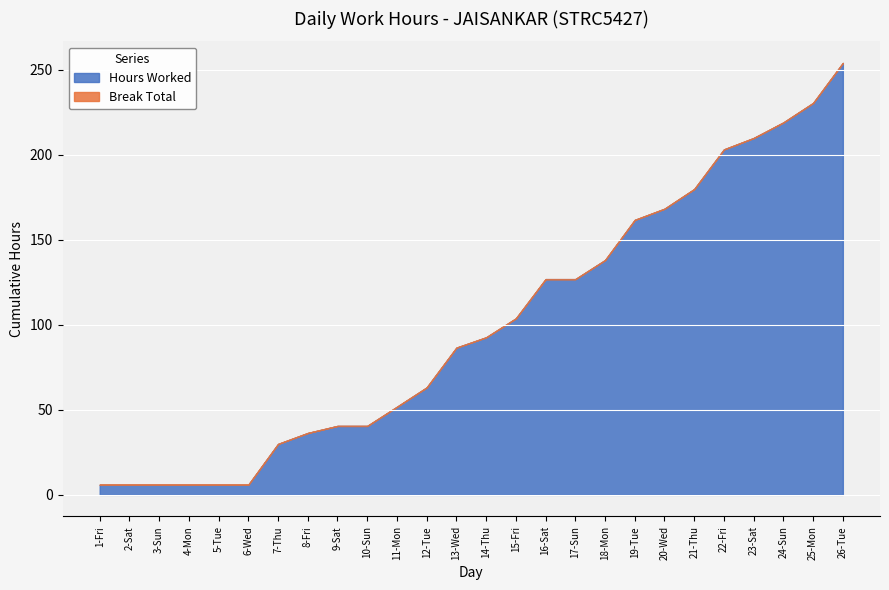

Which series changed the most between 4-Mon and 19-Tue?

Hours Worked